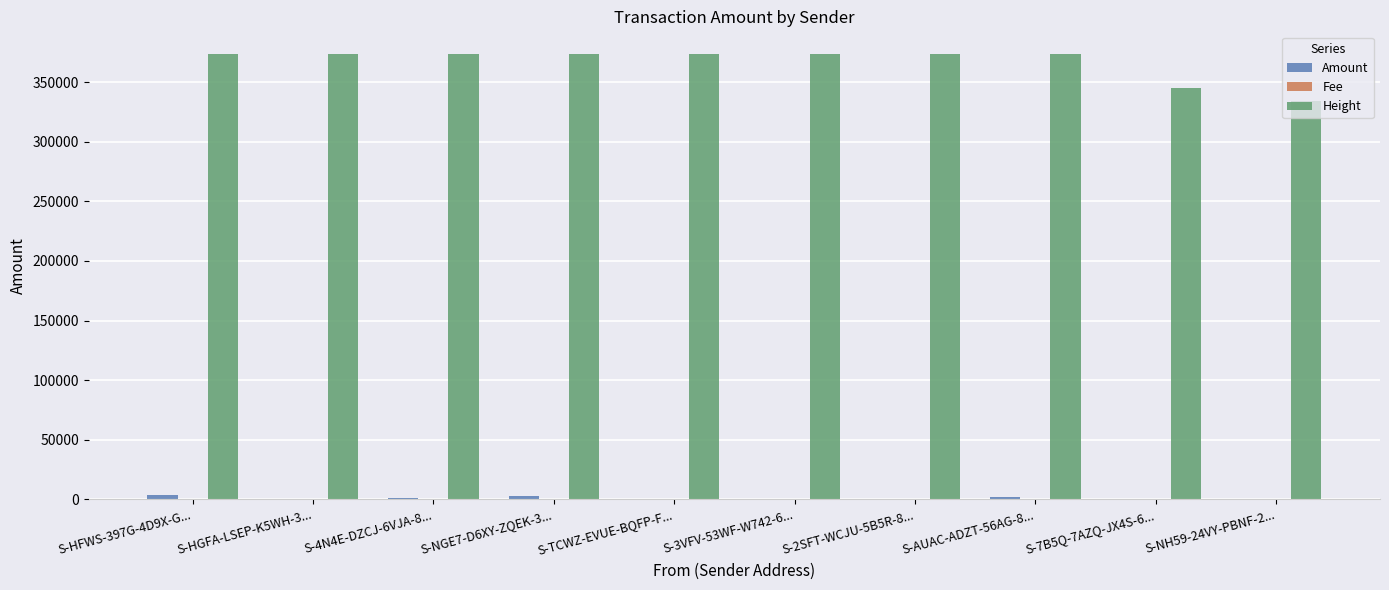

Which series has the largest total across all categories?

Height